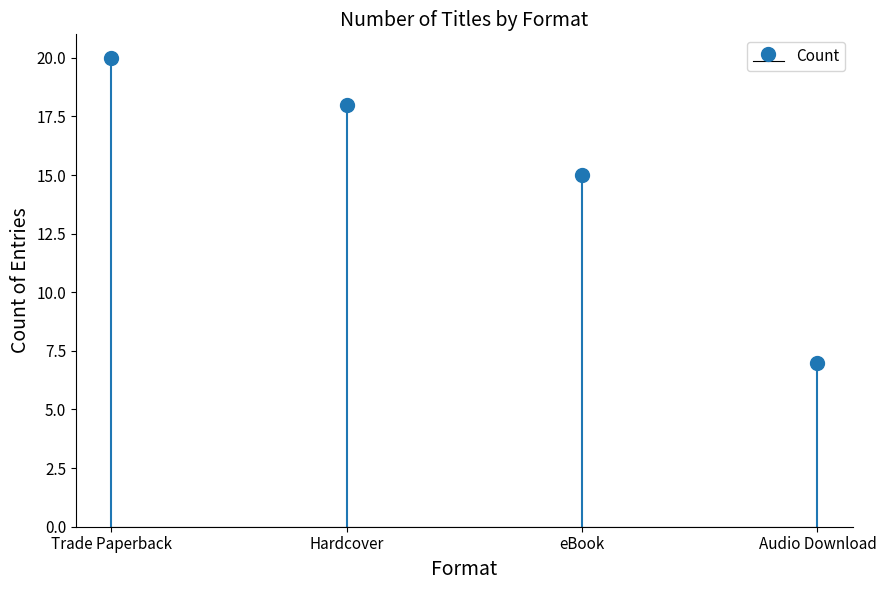

The chart shows a value of 18 at Hardcover. True or false?

True